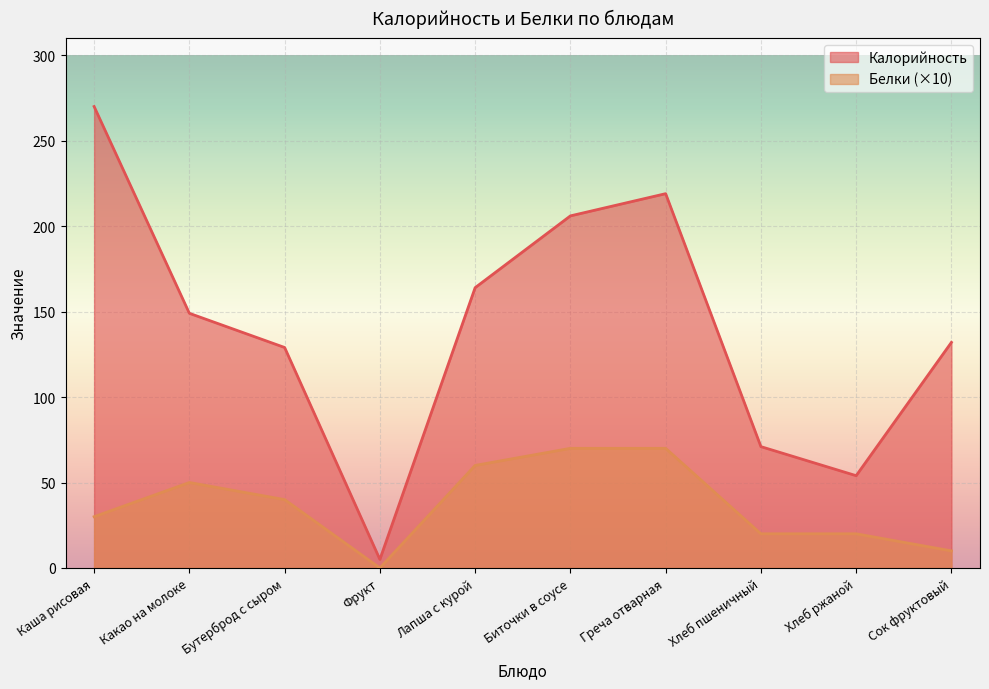

How many data points in Калорийность are above 149?

4